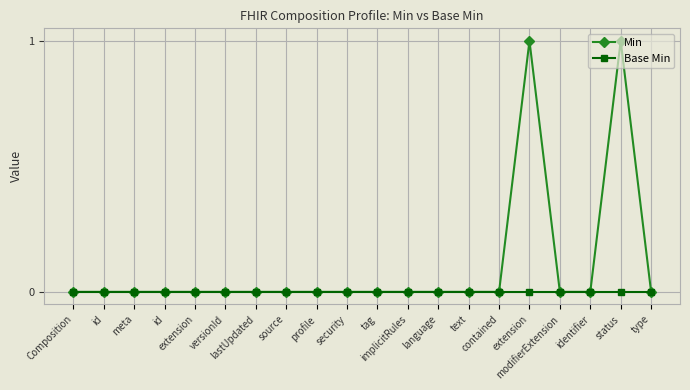

Where is Min nearest to the value 0?

Composition